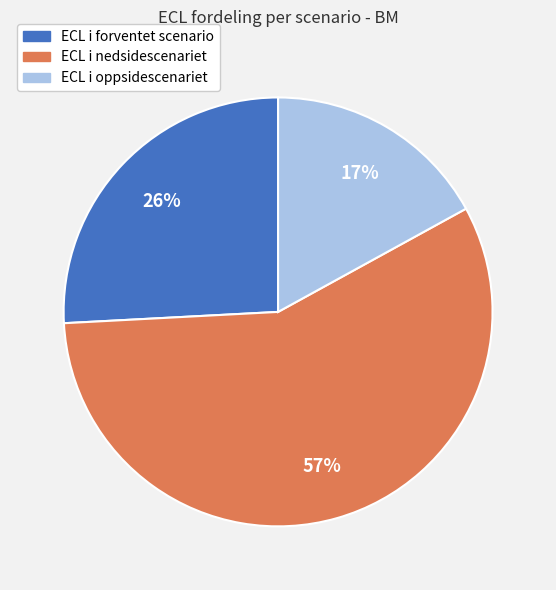

Which category has the biggest portion of the pie?

ECL i nedsidescenariet